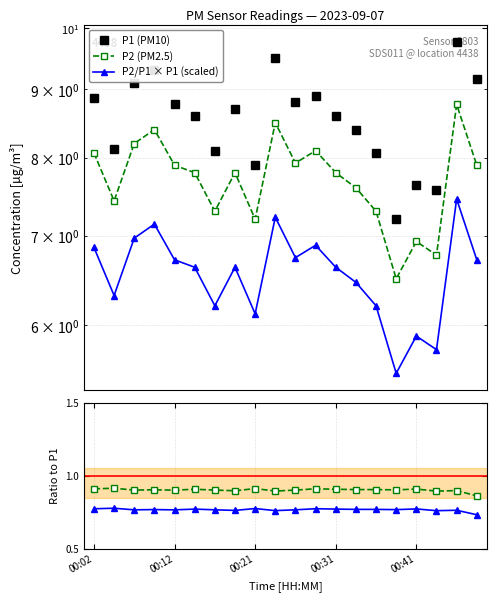

Reading left to right, what are all the values shown in this chart?

P1 (PM10): 8.9	8.1	9.1	9.3	8.8	8.6	8.1	8.7	7.9	9.5	8.8	8.9	8.6	8.4	8.1	7.2	7.6	7.6	9.8	9.2
P2 (PM2.5): 8.1	7.4	8.2	8.4	7.9	7.8	7.3	7.8	7.2	8.5	7.9	8.1	7.8	7.6	7.3	6.5	6.9	6.8	8.8	7.9
P2/P1 × P1 (scaled): 6.9	6.3	7.0	7.1	6.7	6.6	6.2	6.6	6.1	7.2	6.7	6.9	6.6	6.5	6.2	5.5	5.9	5.8	7.5	6.7
P2/P1: 0.9	0.9	0.9	0.9	0.9	0.9	0.9	0.9	0.9	0.9	0.9	0.9	0.9	0.9	0.9	0.9	0.9	0.9	0.9	0.9
scaled: 0.8	0.8	0.8	0.8	0.8	0.8	0.8	0.8	0.8	0.8	0.8	0.8	0.8	0.8	0.8	0.8	0.8	0.8	0.8	0.7